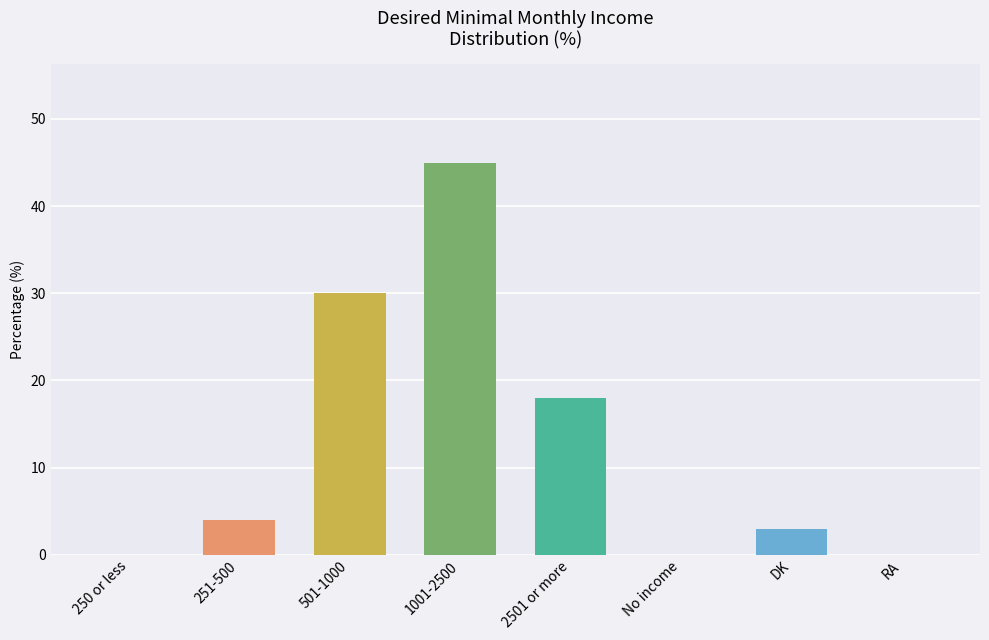

Is it true that the value at 1001-2500 is 45?

True